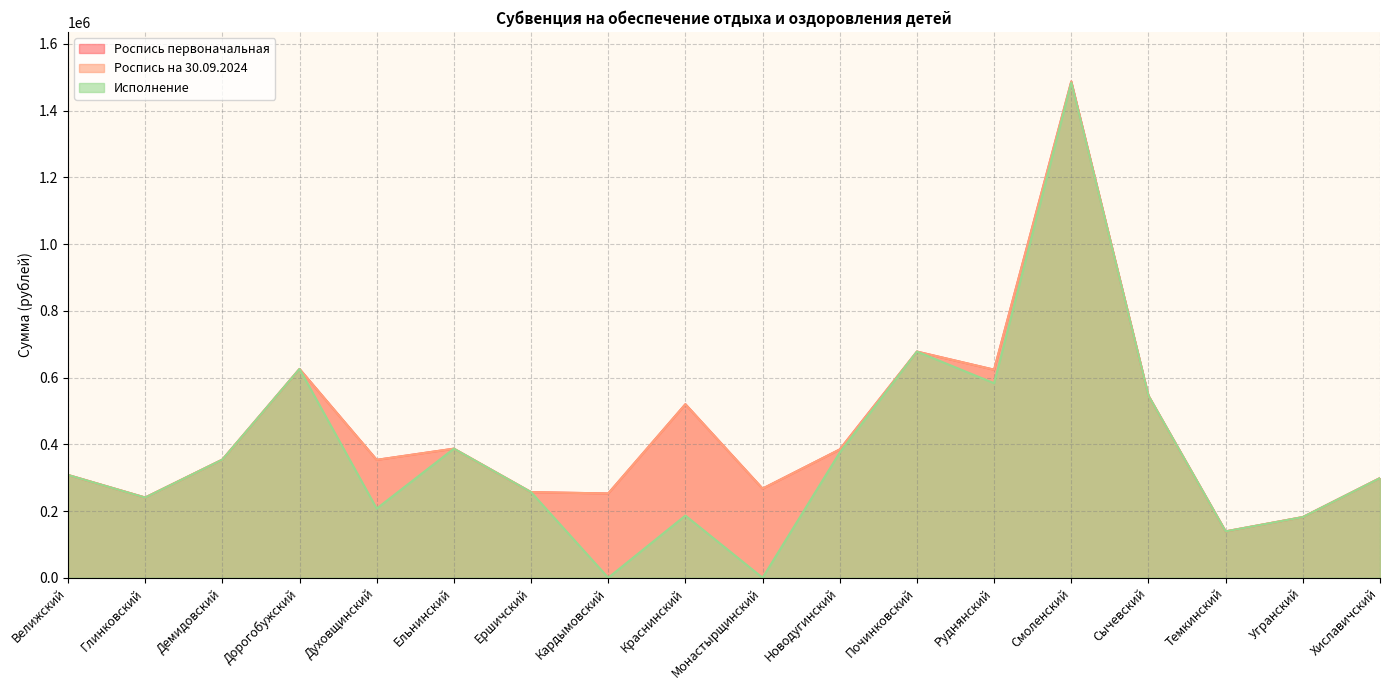

At which category is the sum across all series the highest?

Смоленский